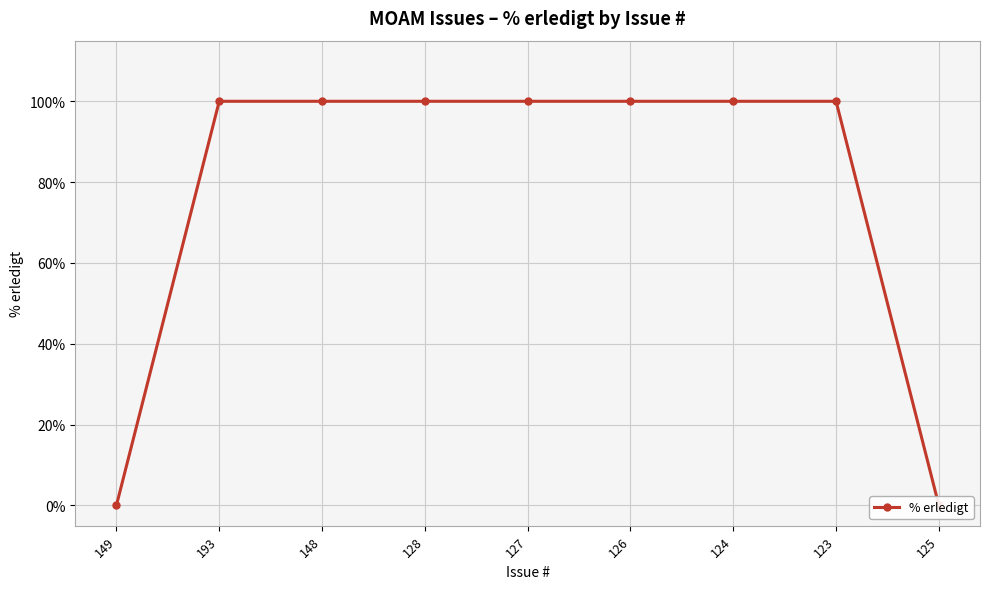

Is it true that the value at 148 is 34?

False